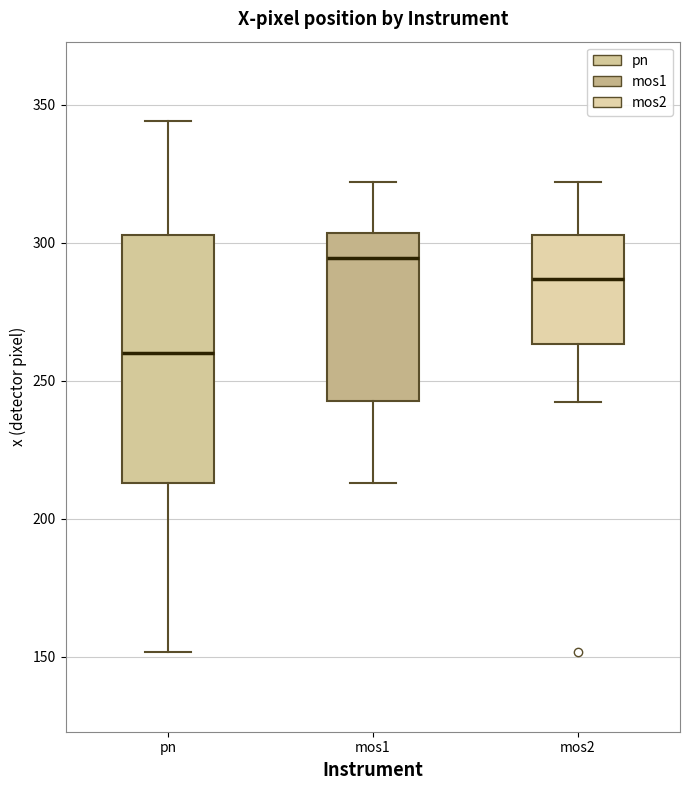

Which box's median line is the lowest?

pn